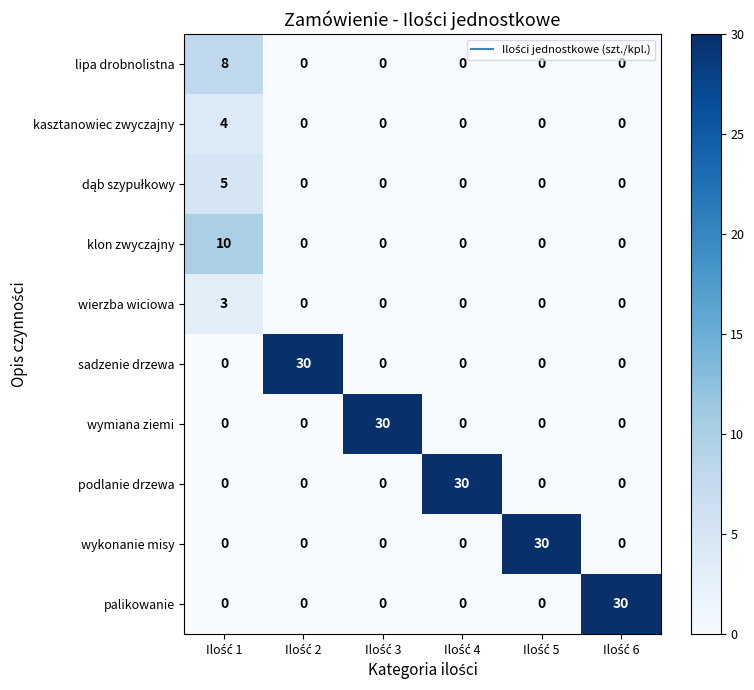

What is the difference between the maximum and minimum values in the wierzba wiciowa series?

3